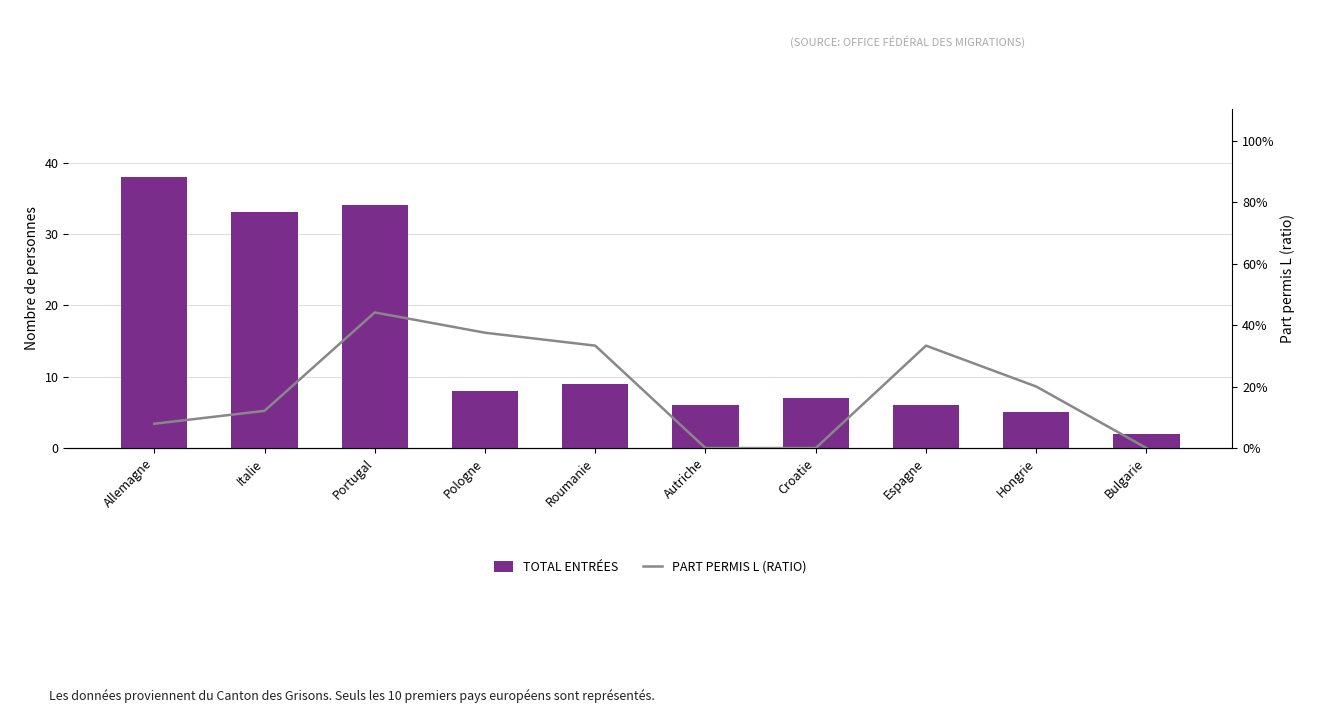

Where does the TOTAL ENTRÉES series first go above 8?

Allemagne